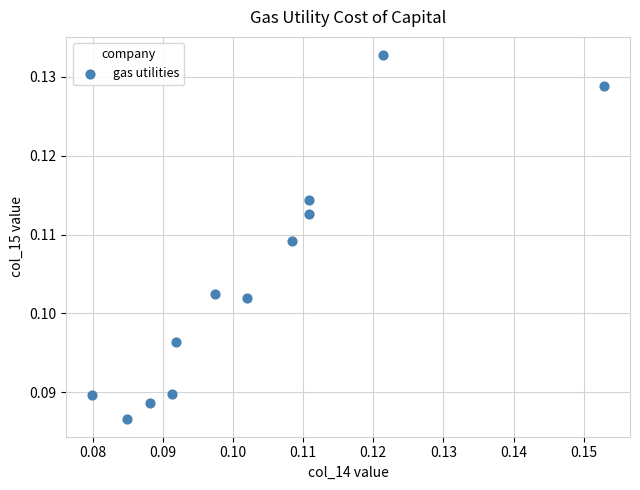

How many data points are displayed?

12